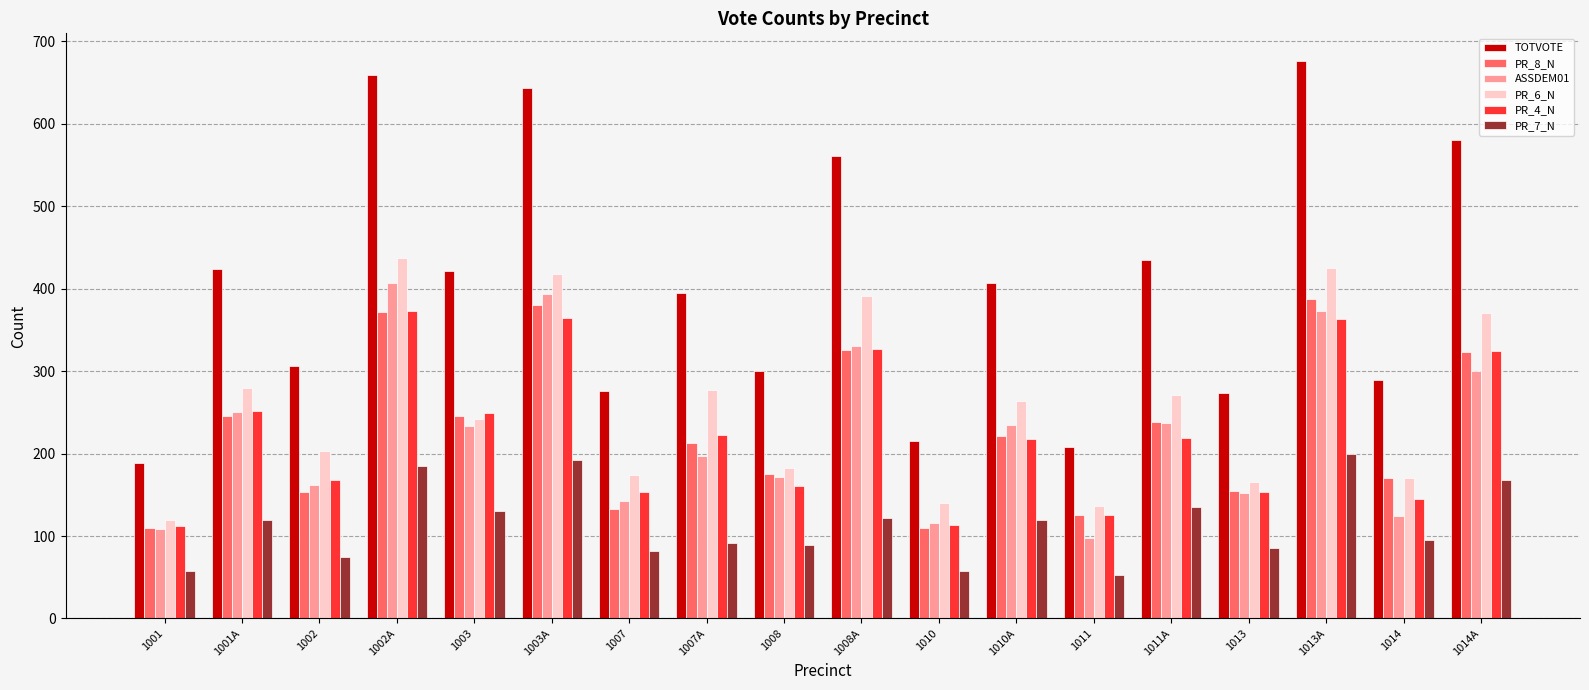

How many groups of bars are there?

18